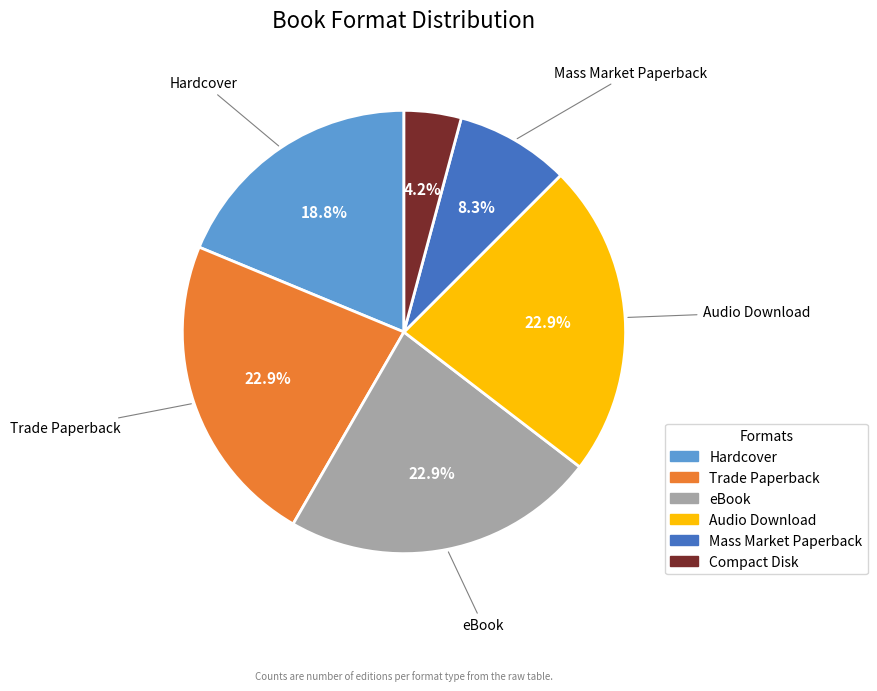

What is the total percentage of Hardcover and eBook?

41.7%